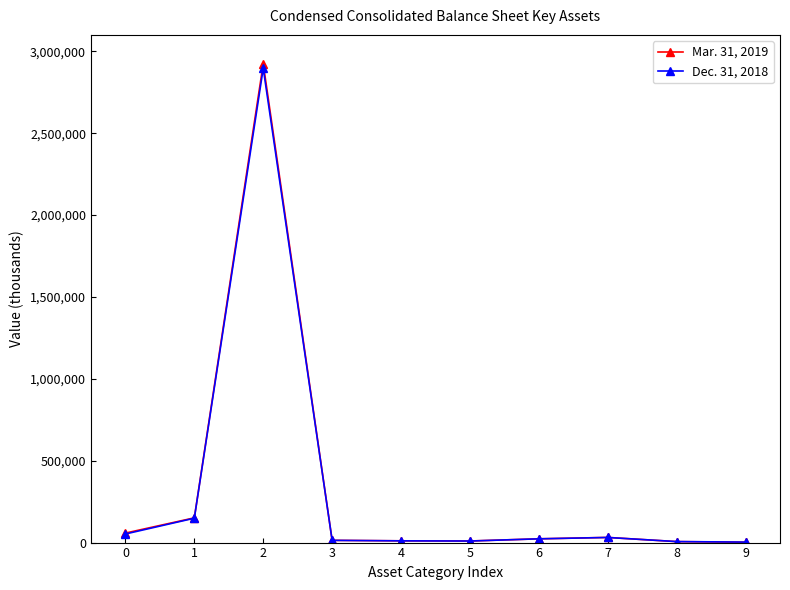

Is the value of Dec. 31, 2018 at 1 greater than the value of Mar. 31, 2019 at 5?

Yes